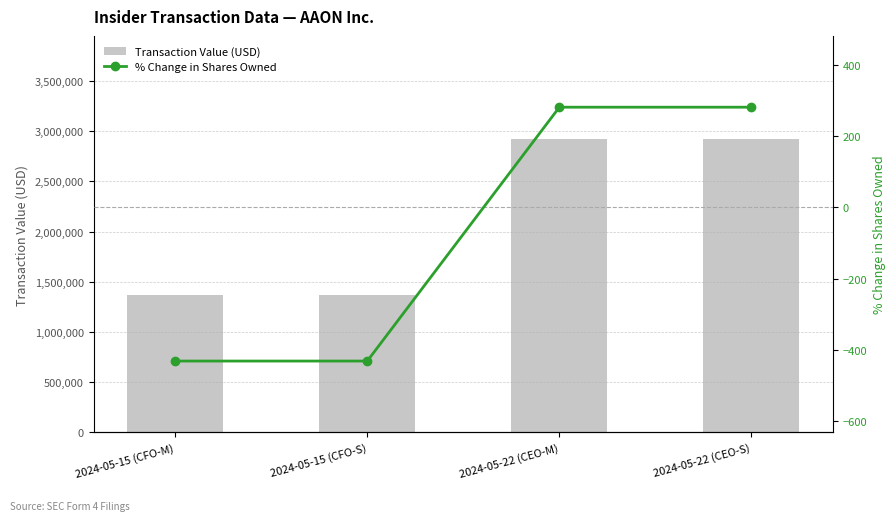

At which label is pctchgSharesOwned closest to -75?

2024-05-15 (CFO-M)